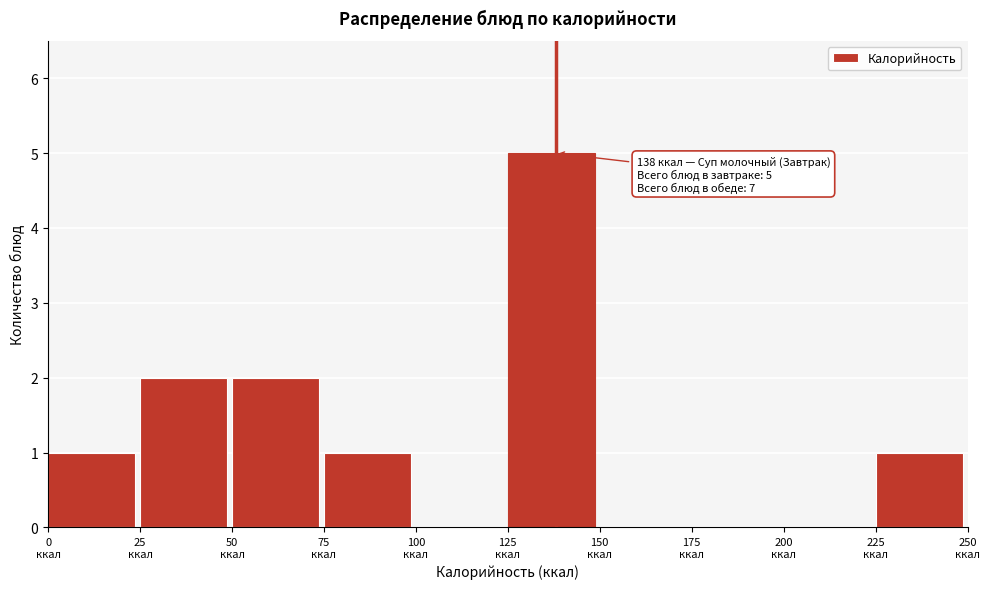

Which range on the x-axis has the tallest bar?

125 to 150